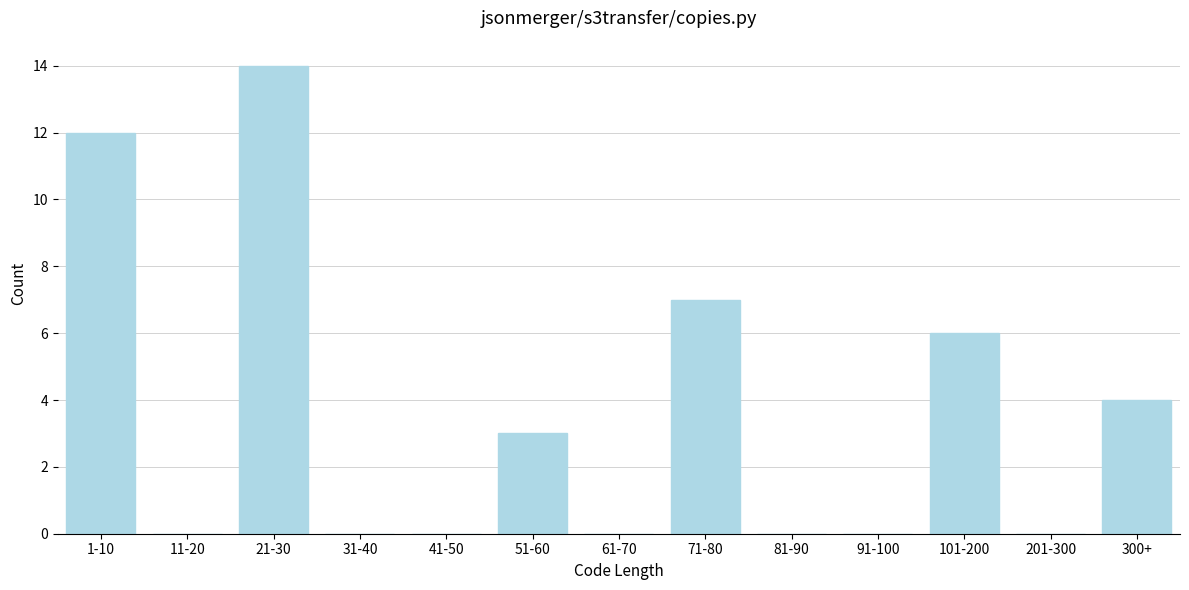

Reading left to right, list all the values displayed in this chart.

1-10=12	11-20=0	21-30=14	31-40=0	41-50=0	51-60=3	61-70=0	71-80=7	81-90=0	91-100=0	101-200=6	201-300=0	300+=4